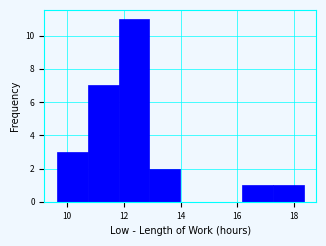

Reading left to right, list every bar in this chart as the range it spans on the x-axis followed by its height. Neither the bar edges nor the heights are printed on the chart, so give them approximately, as read against the axes.

9.6 to 10.8: 3
10.8 to 11.8: 7
11.8 to 13.0: 11
13.0 to 14.0: 2
14.0 to 15.0: 0
15.0 to 16.2: 0
16.2 to 17.2: 1
17.2 to 18.4: 1